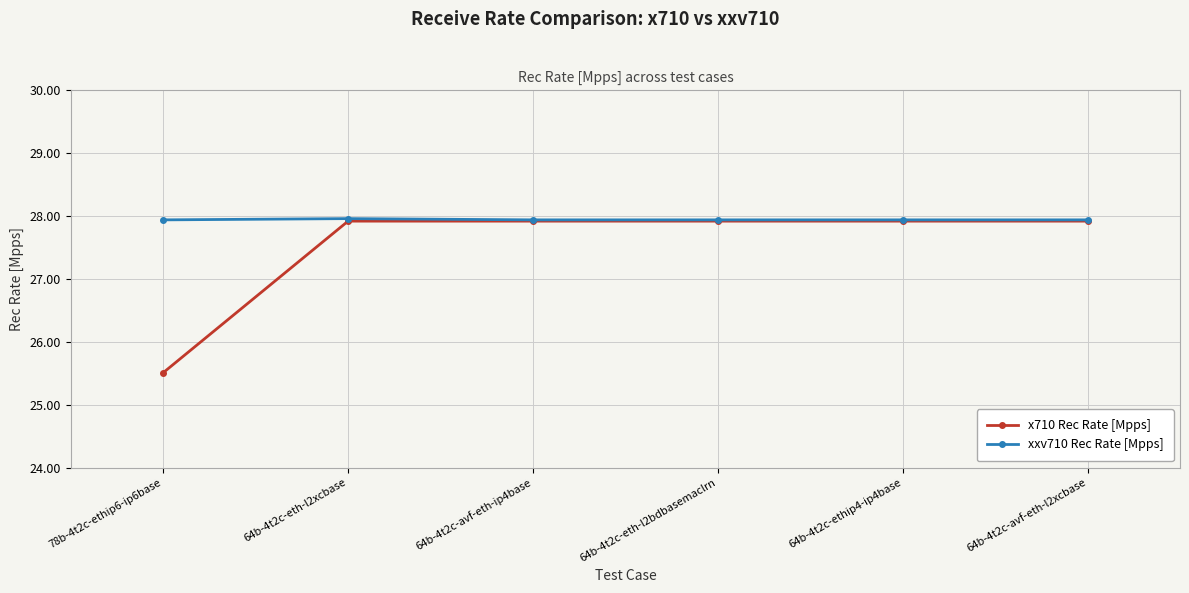

How many lines are shown in the chart?

2